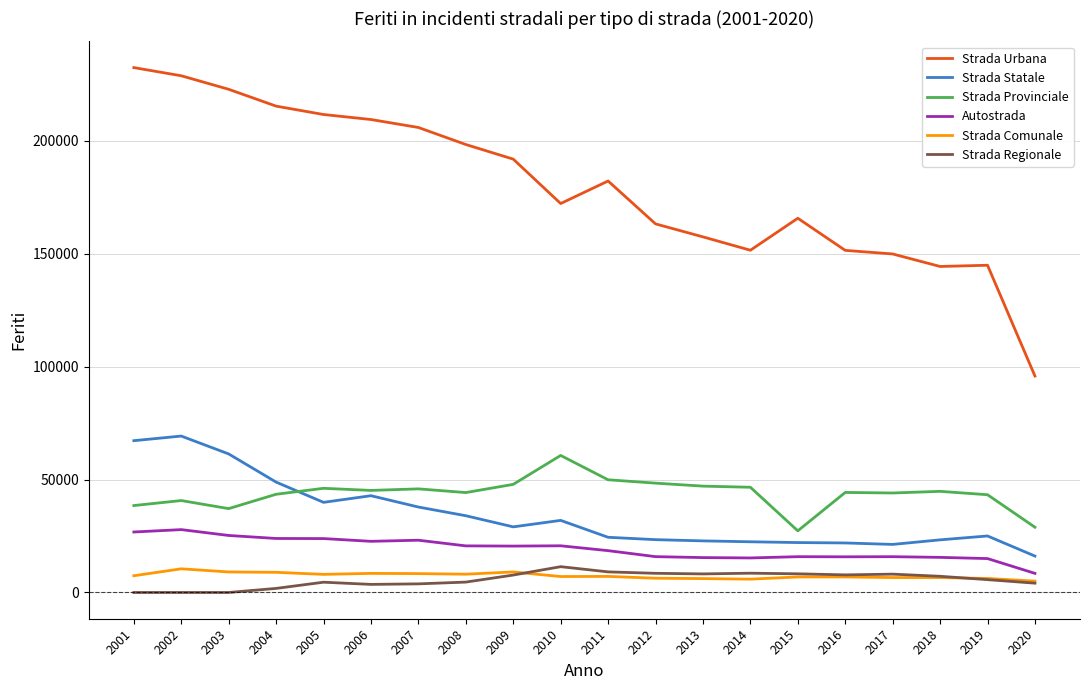

Rank the series at 2002 from highest to lowest value.

Strada Urbana, Strada Statale, Strada Provinciale, Autostrada, Strada Comunale, Strada Regionale